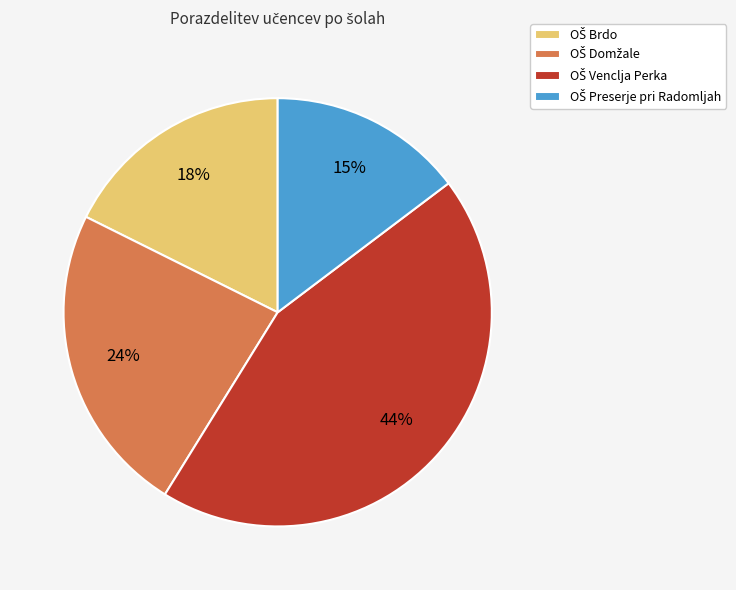

Does any single category account for the majority?

No